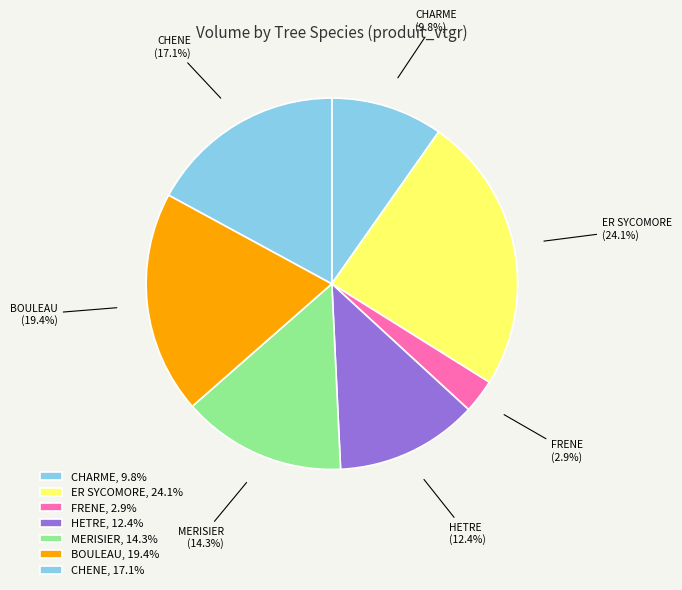

Count the number of slices in the pie.

7